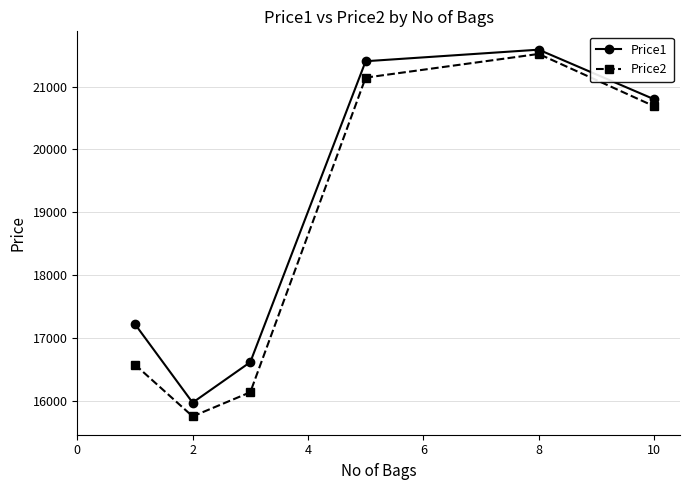

List the series in order of their peak value, highest first.

Price1, Price2